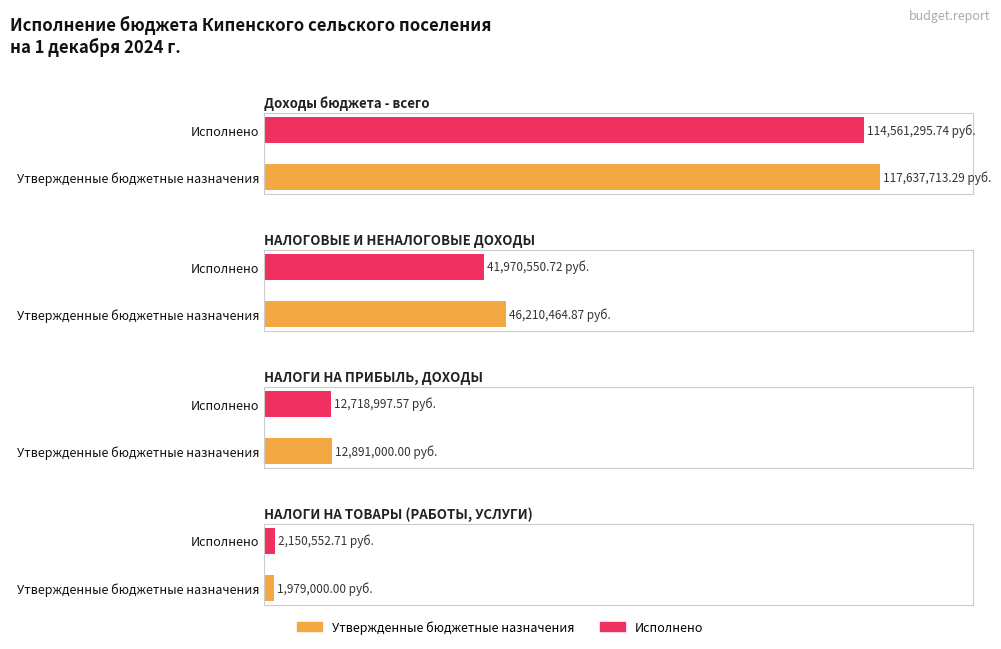

How many groups of bars are there?

4